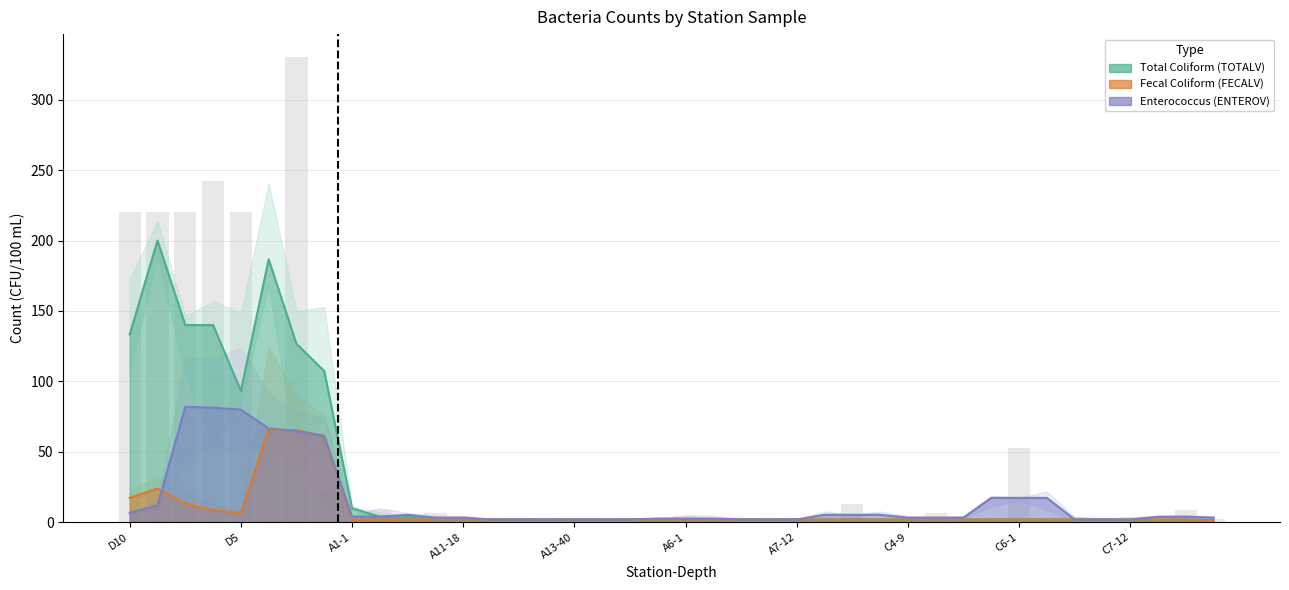

Between A1-18 and A6-12, which is larger?

A1-18